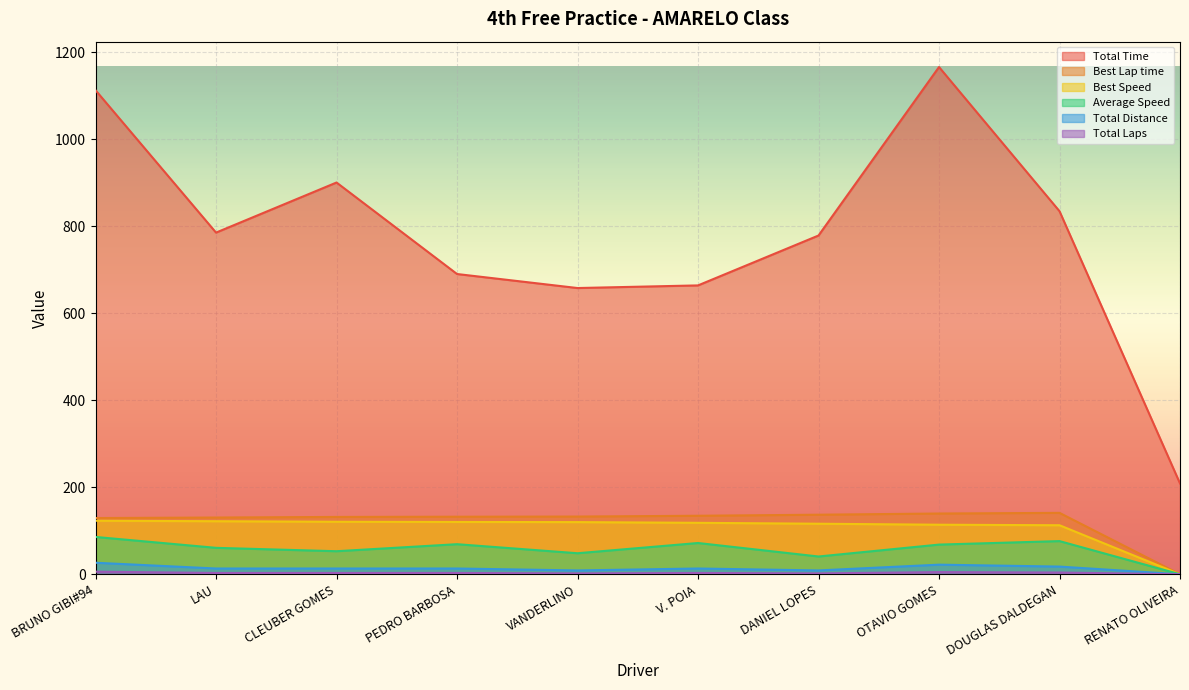

How many lines are shown in the chart?

6